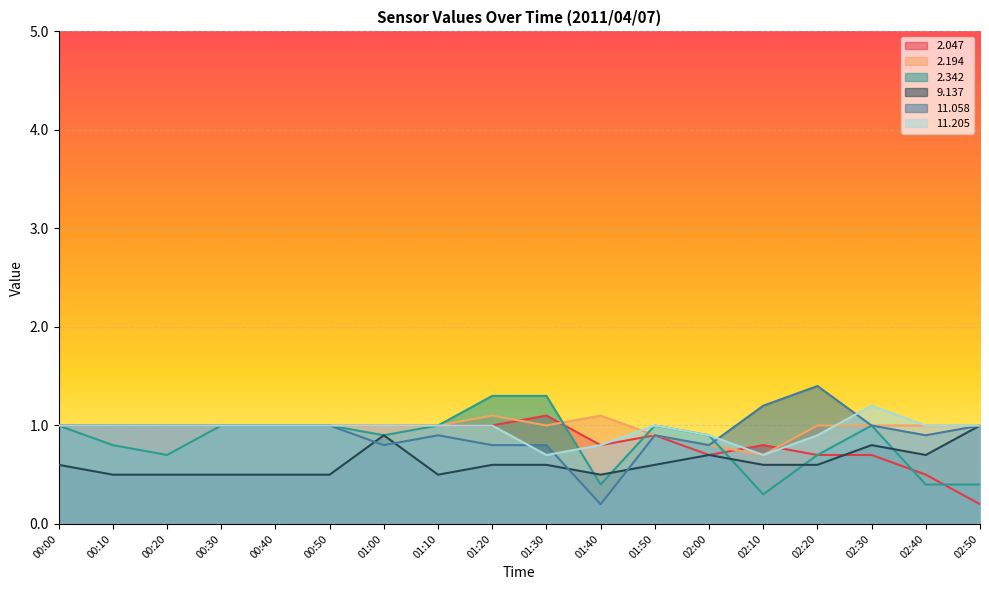

Which series has the largest total across all categories?

  2.194